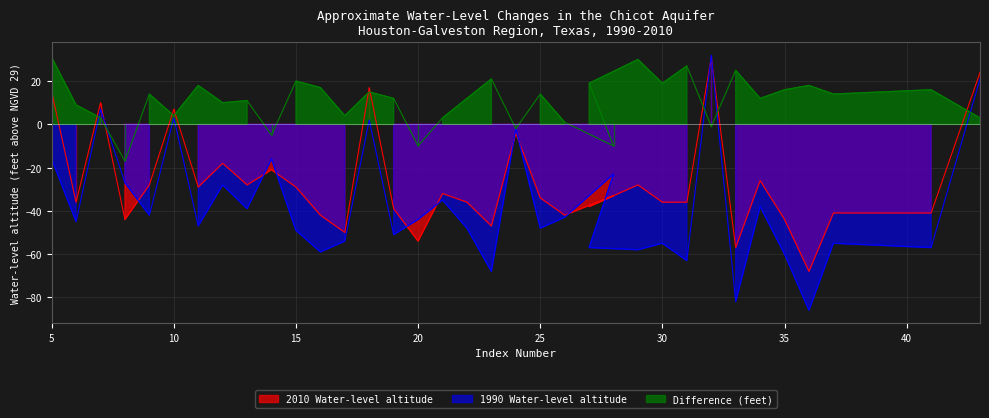

How many series are shown in this chart?

3